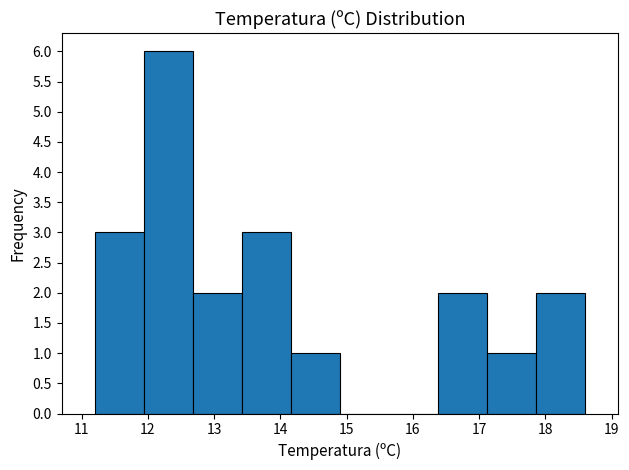

Which range on the x-axis has the tallest bar?

11.94 to 12.68